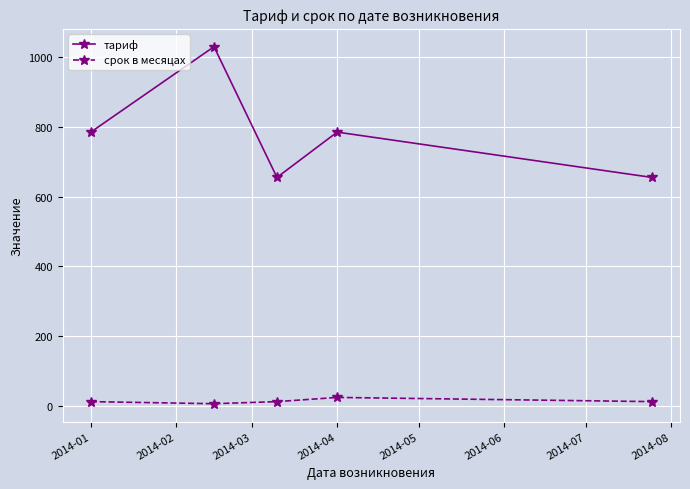

At how many categories does at least one series exceed 695?

3